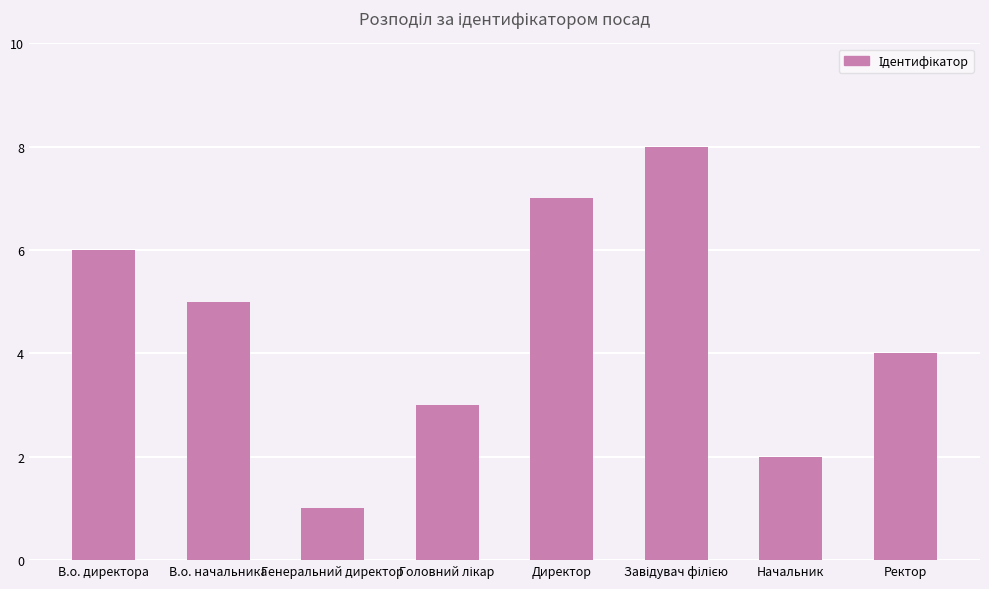

What is the sum of all values?

36